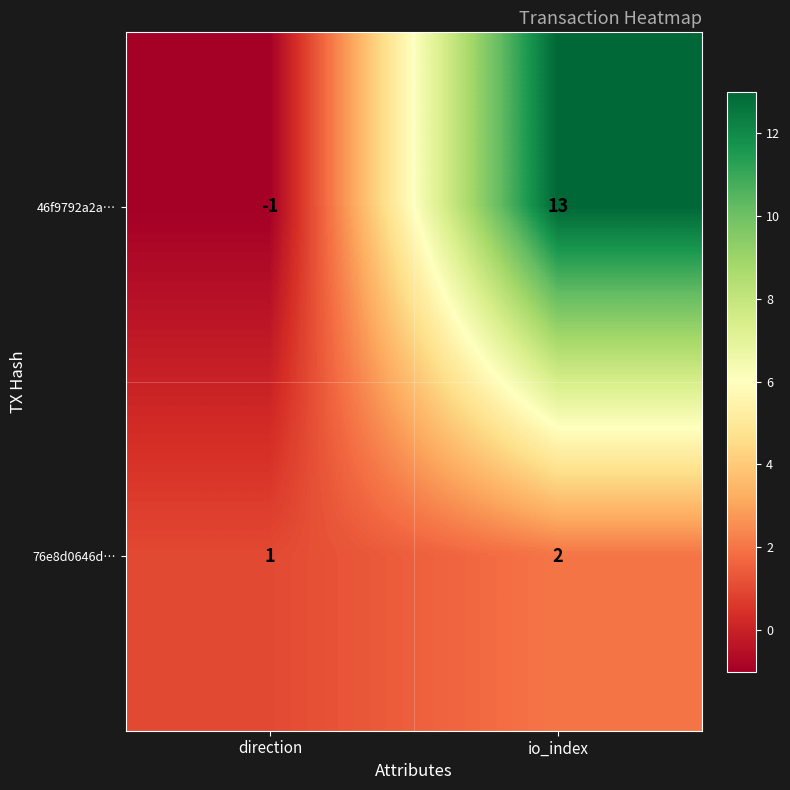

What is the sum of all 46f9792a2a… values?

12